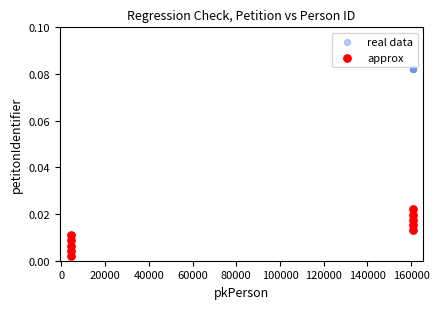

Which series reaches the maximum Y coordinate?

real data